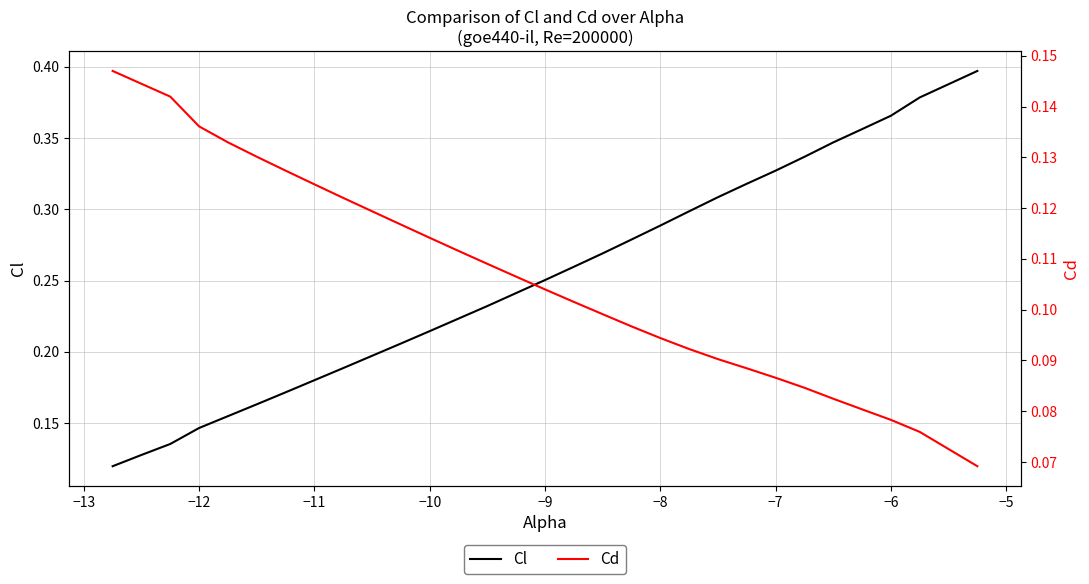

True or false: Cd and Cl cross at least once.

True